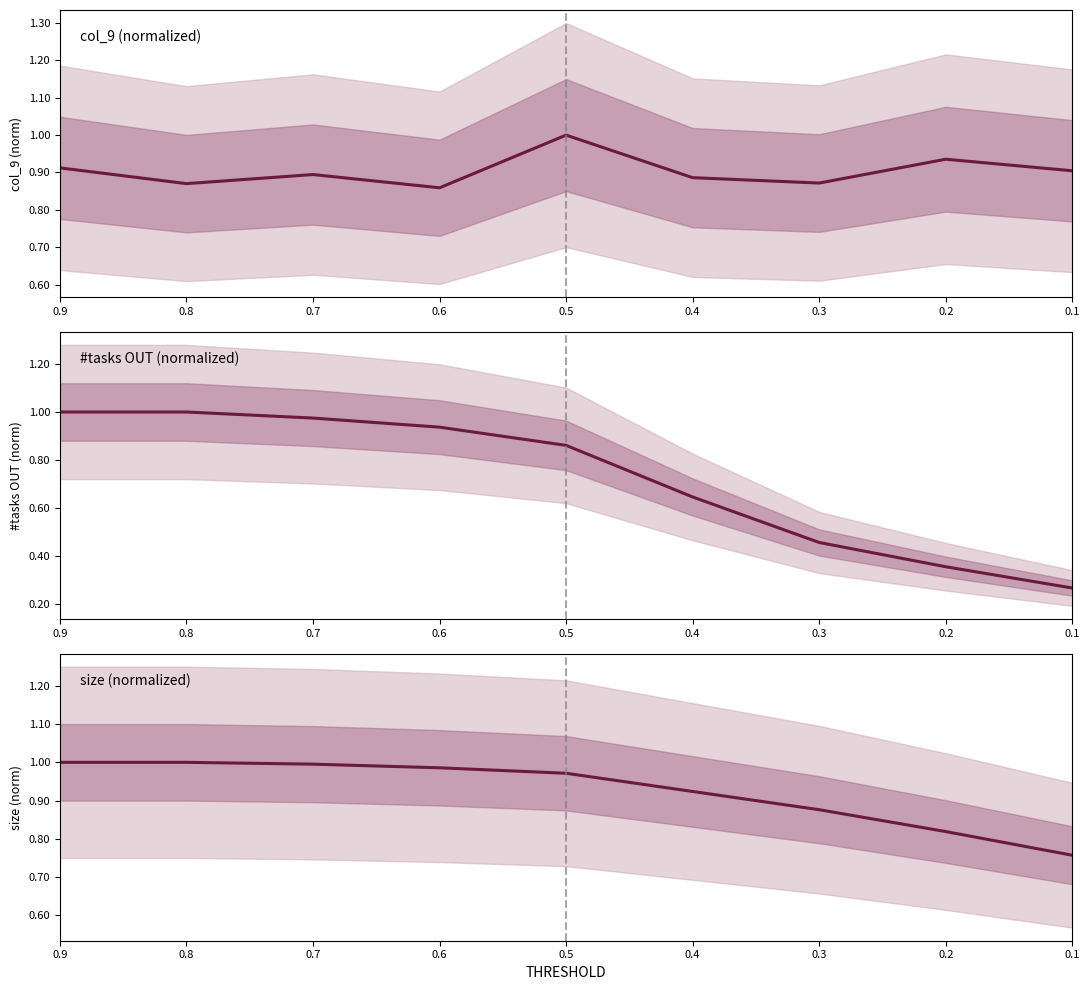

True or false: #tasks OUT (normalized) has more than 0 interior local peaks.

False